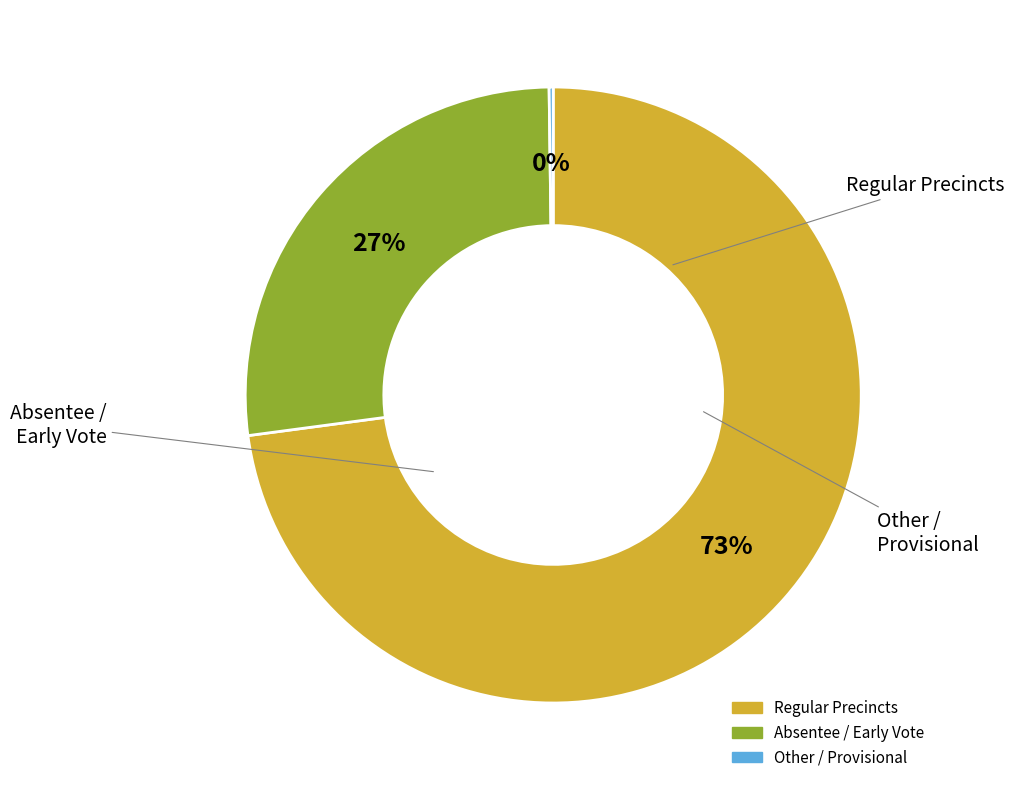

Is there any slice that represents more than half of the pie?

Yes